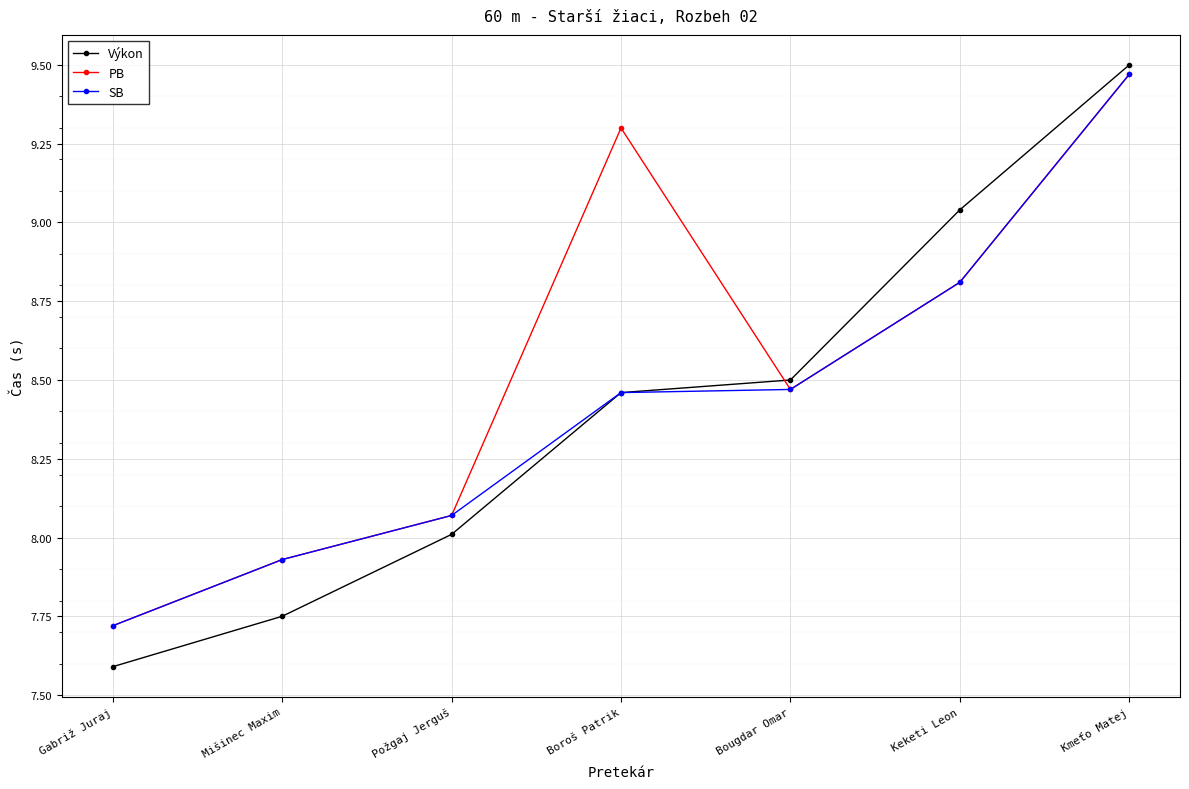

Which category has the lowest value across all series?

Gabriž Juraj